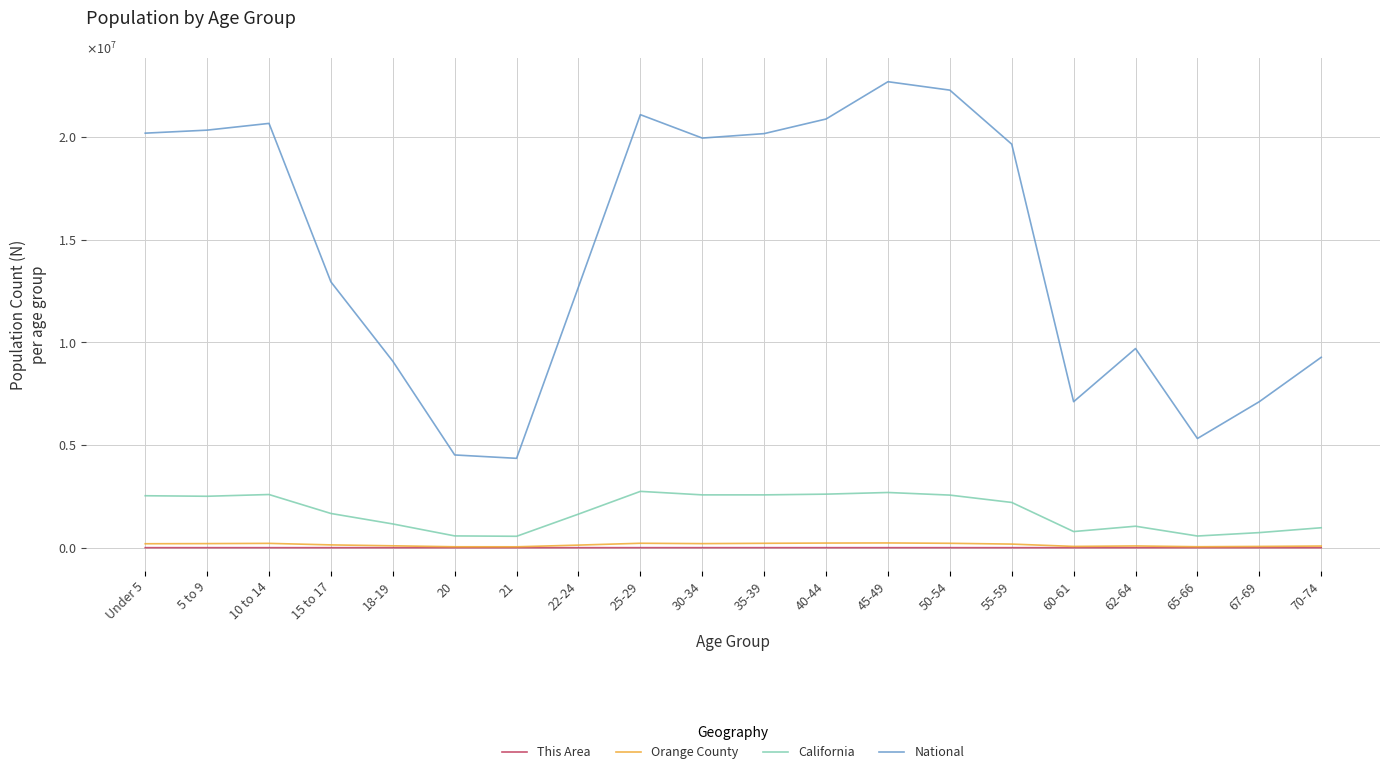

What are all the series names shown in the legend?

This Area, Orange County, California, National